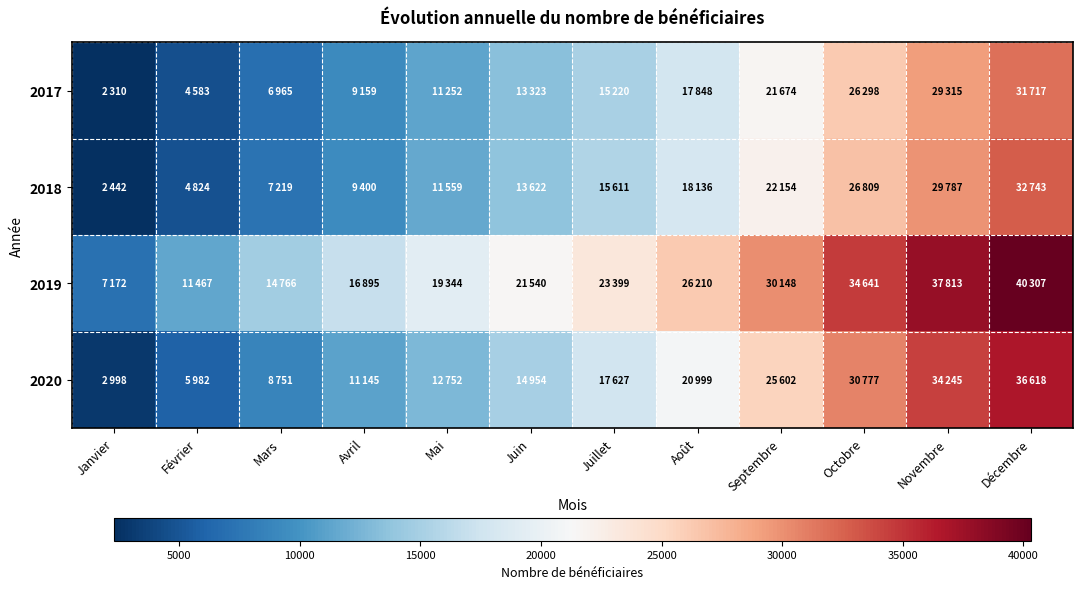

Between Février and Juillet, which series saw the biggest shift?

2019